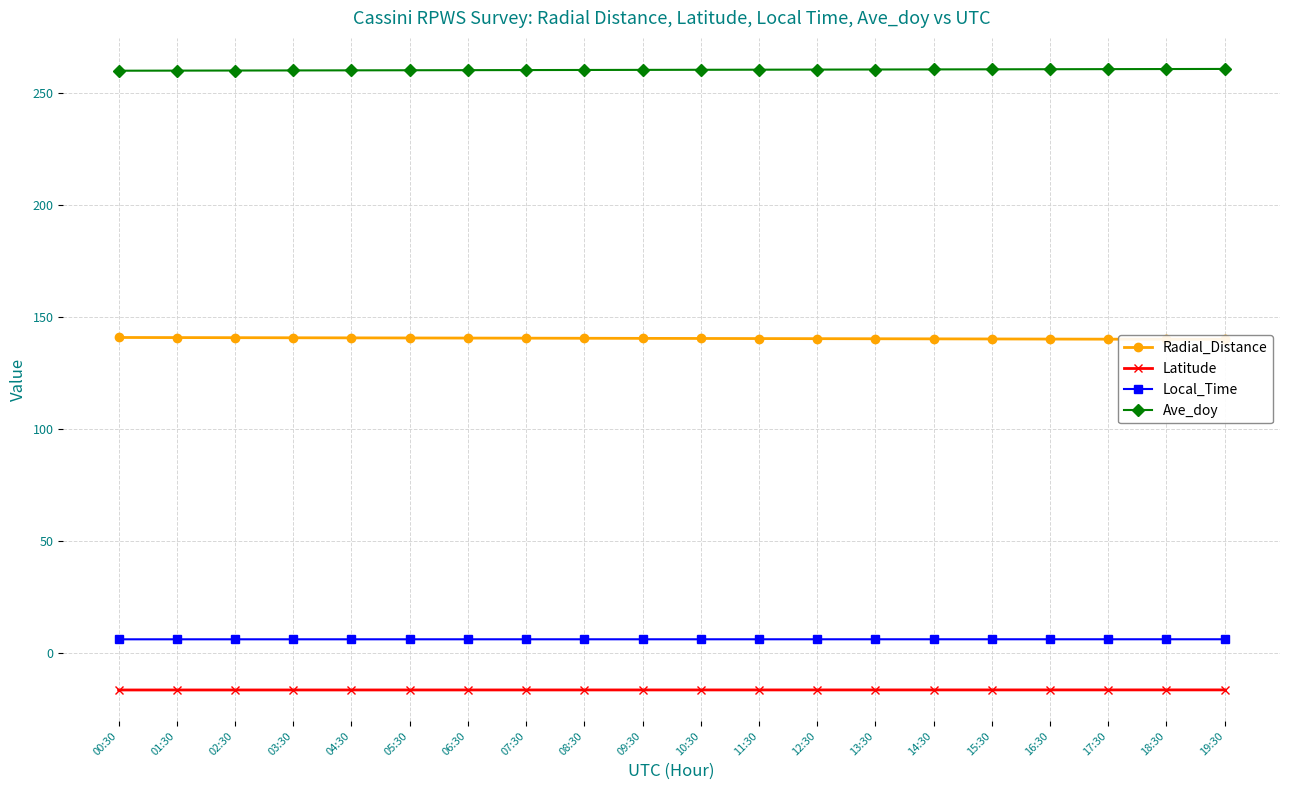

At 15:30, list the series in order from largest to smallest.

Ave_doy, Radial_Distance, Local_Time, Latitude